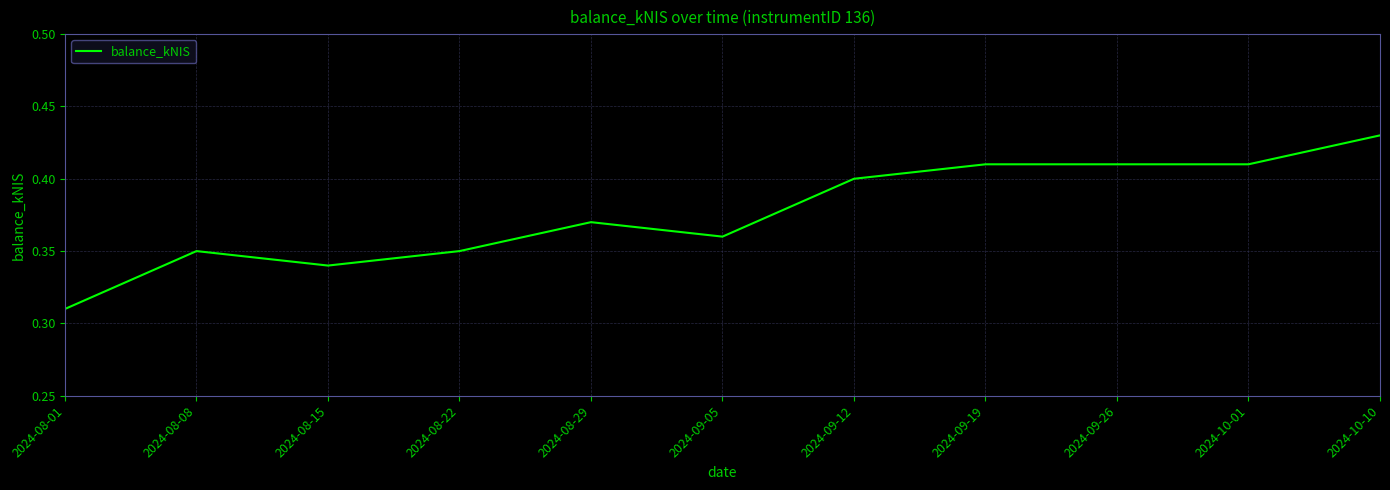

Between 2024-09-19 and 2024-08-01, which is larger?

2024-09-19